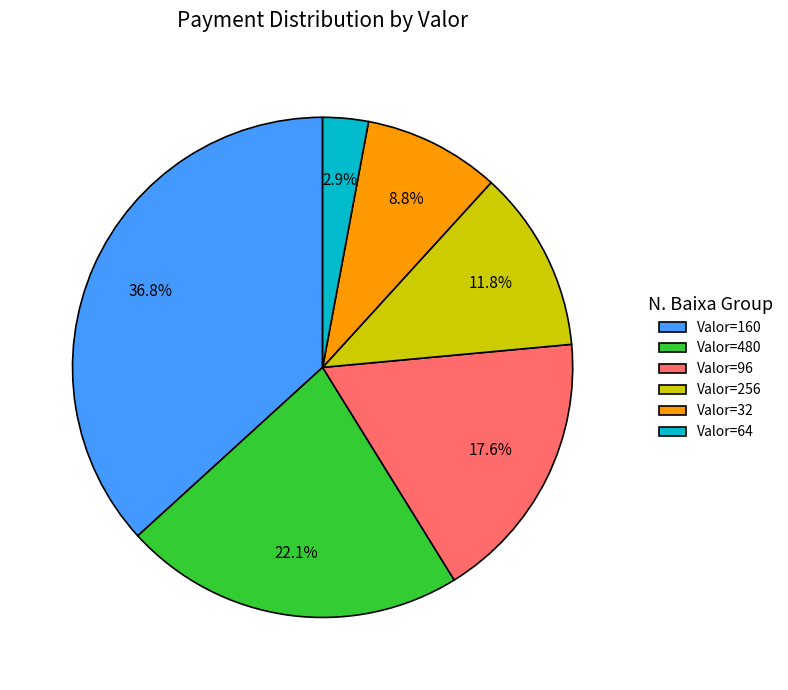

To the nearest percent, what is the average slice percentage?

17%